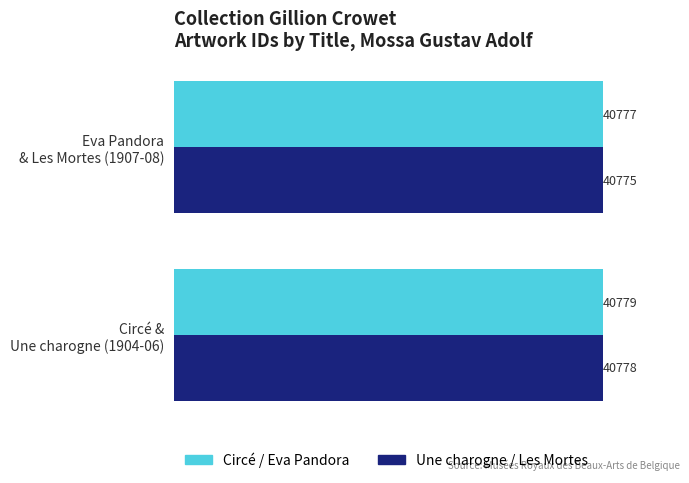

What is the sum of all Circé / Eva Pandora values?

81556